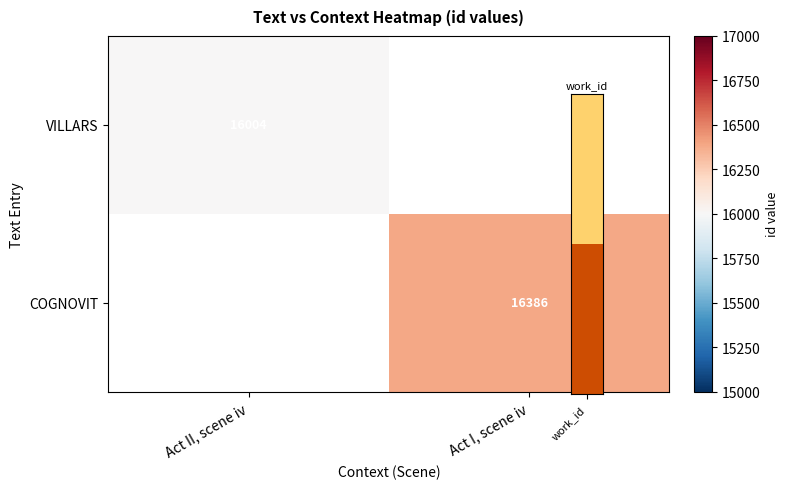

At which label does COGNOVIT reach its minimum?

Act II, scene iv